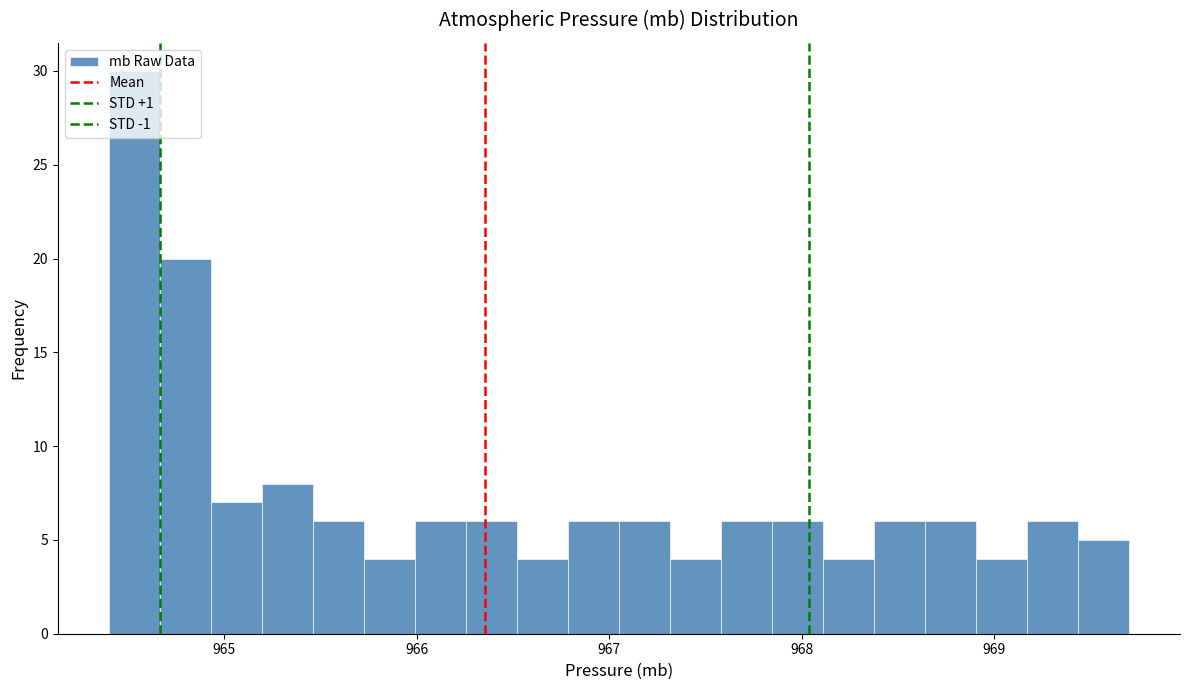

Read against the x-axis, roughly where is the centre of the tallest bar?

964.5